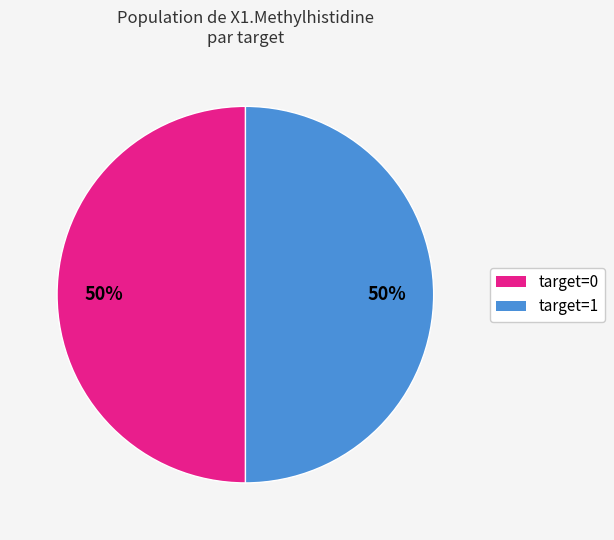

Count the number of slices in the pie.

2